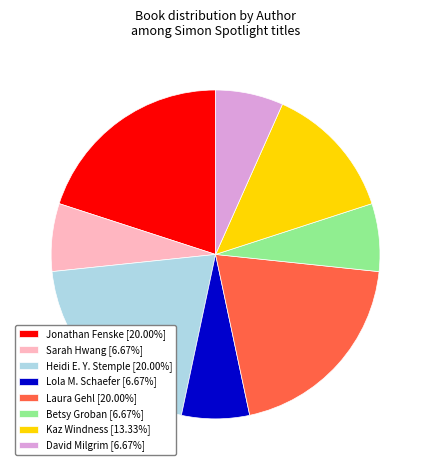

Is the sum of Jonathan Fenske [20.00%] and Lola M. Schaefer [6.67%] greater than half?

No